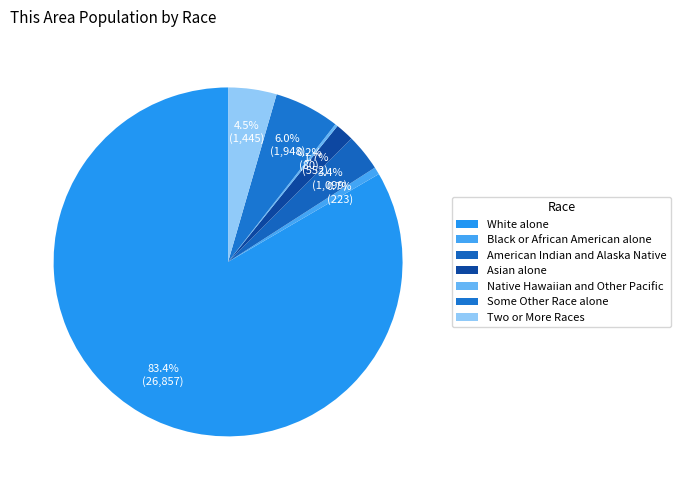

Approximately how many times larger is the value at Two or More Races compared to Some Other Race alone?

0.7